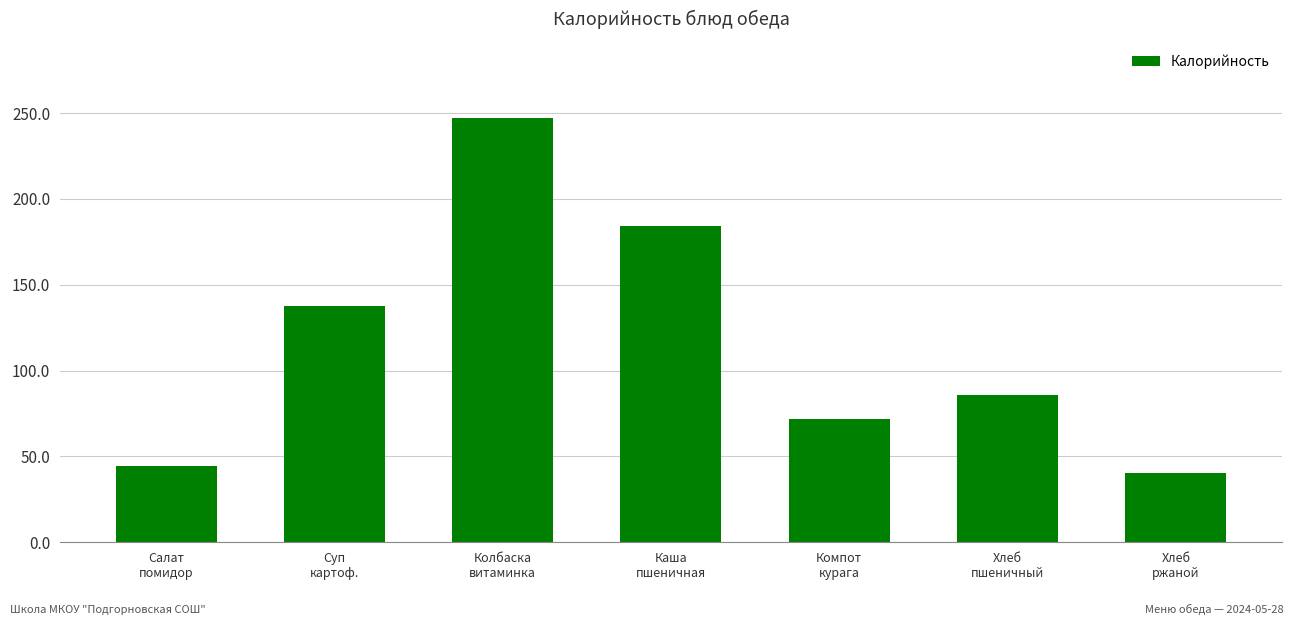

Reading left to right, transcribe all the data shown in this chart.

44.4	137.6	247.1	184.0	72.0	85.8	40.2